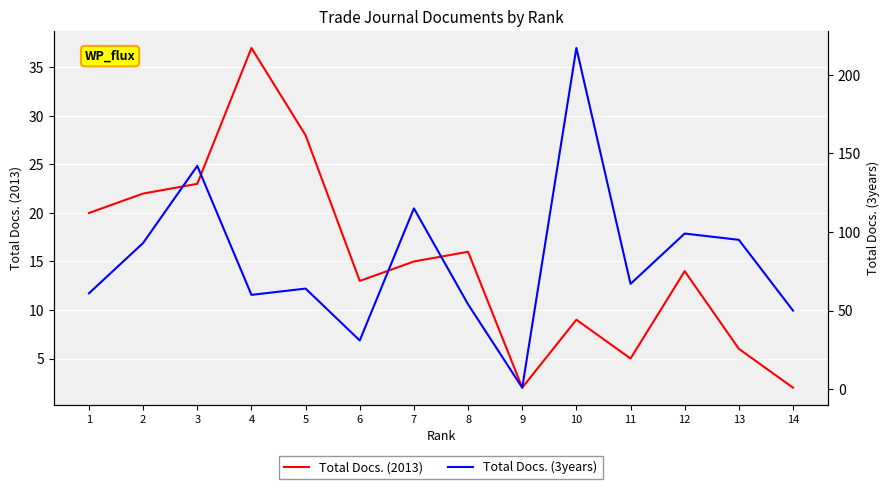

What is the approximate value of Total Docs. (2013) at 5?

28